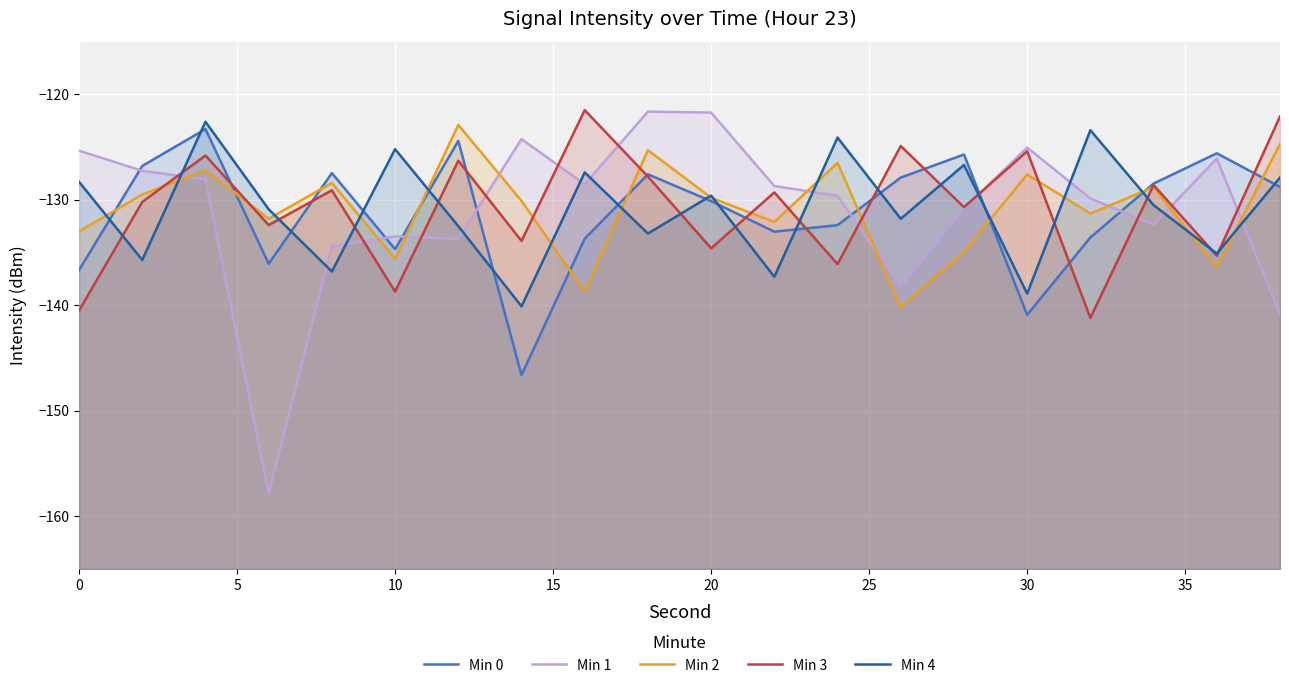

What is the sum of all Min 1 values?

-2617.9